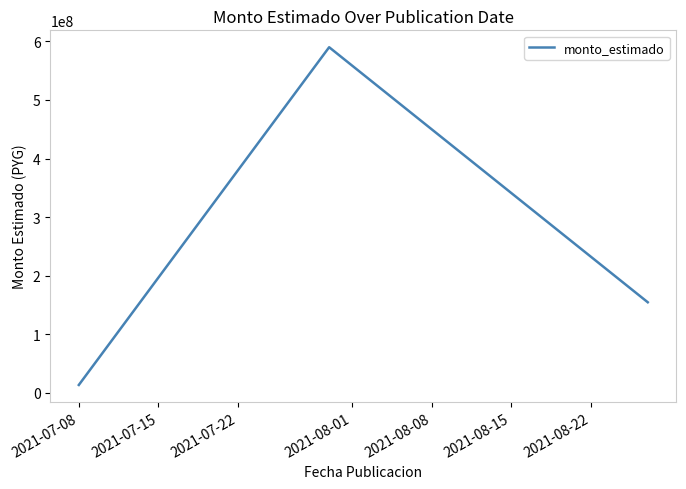

What is the difference between the maximum and minimum values?

577091458